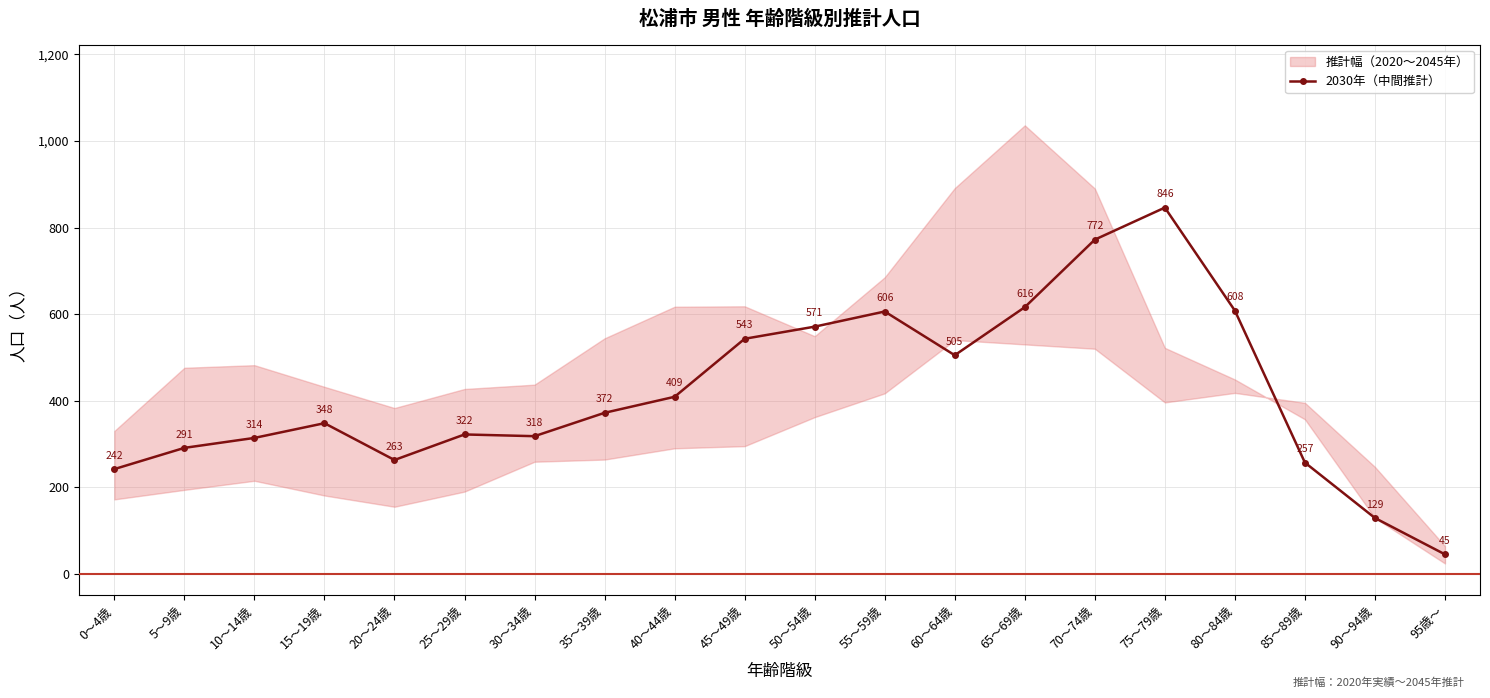

What is the value of the 14th point from the left?

616